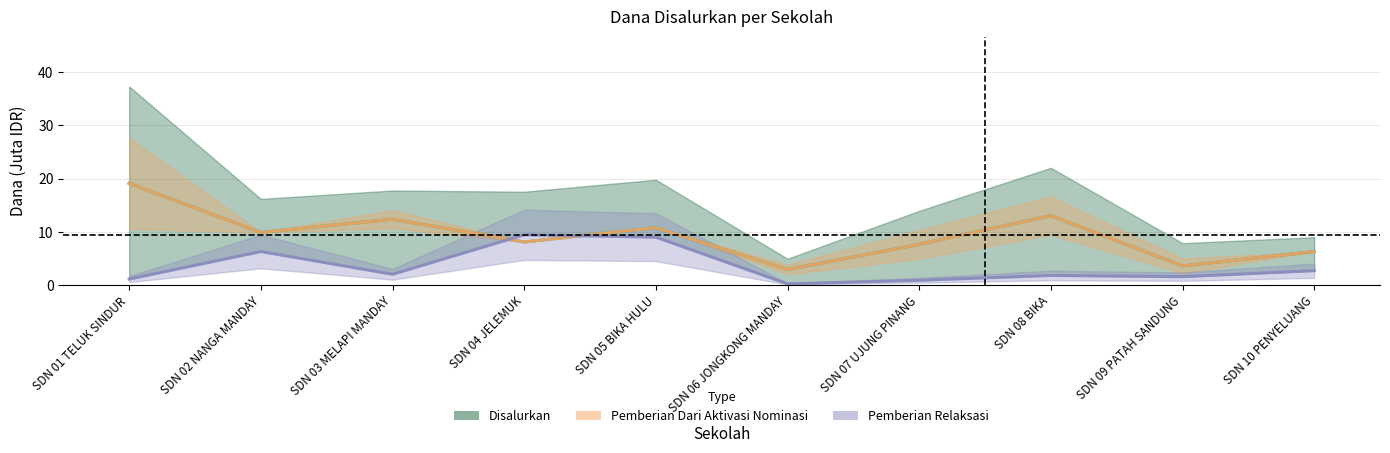

What is the sum of all values?

93.8